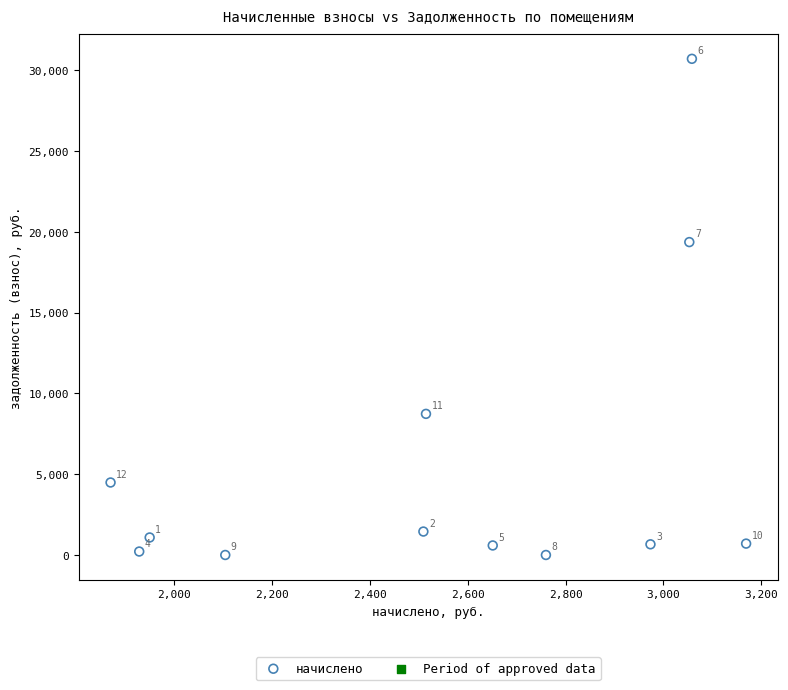

What is the range of X values (max minus min)?

1299.0